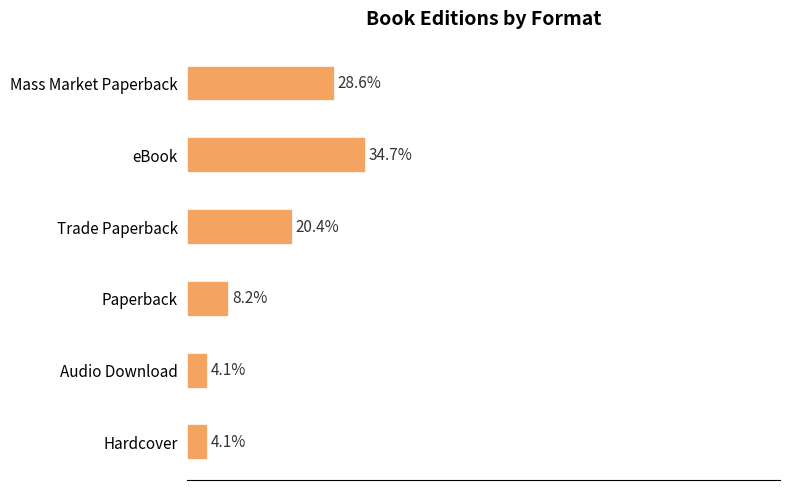

Which has a higher value, Trade Paperback or Paperback?

Trade Paperback